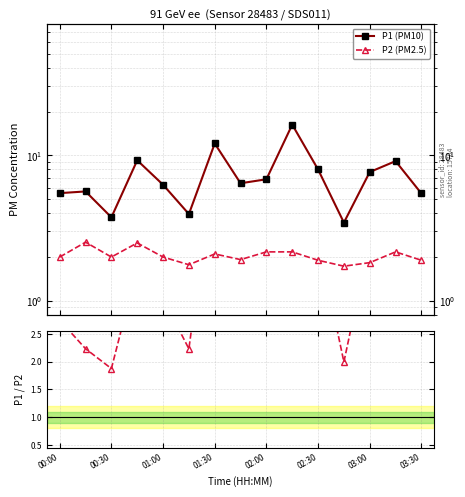

Between 00:30 and 13, which series saw the biggest shift?

P1 (PM10)